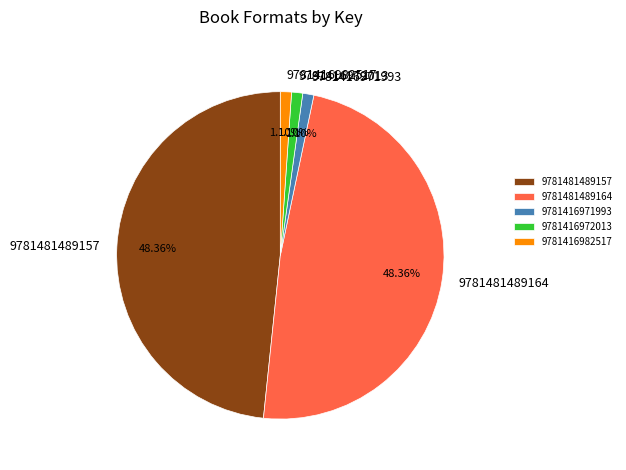

What percentage is the 9781416972013 slice, to the nearest percent?

1%